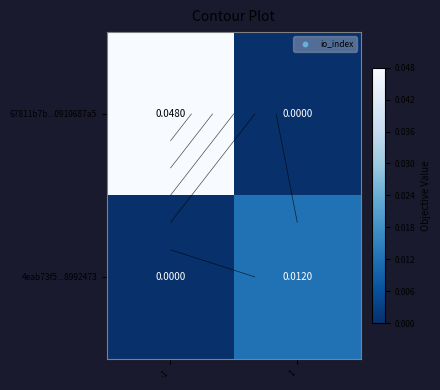

True or false: 4eab73f5...8992473 has a value of 0.0 at -1.

True